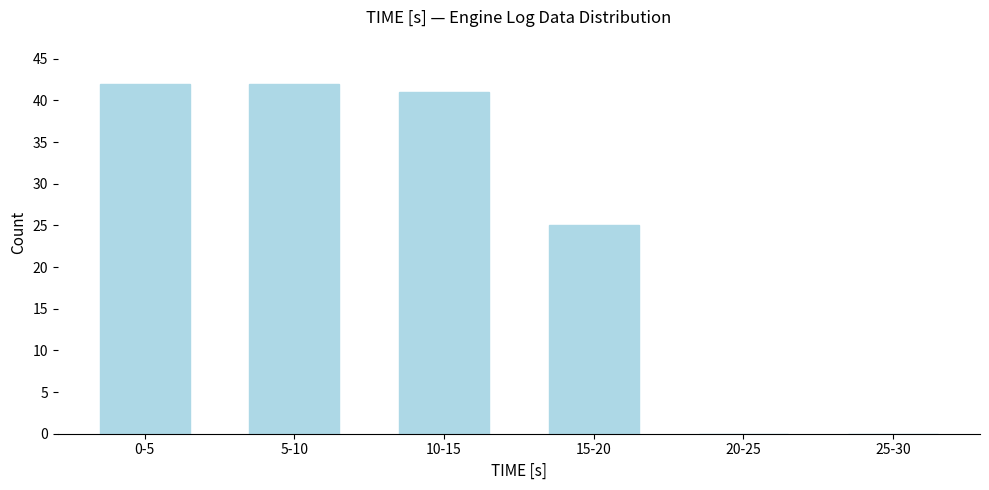

Reading right to left, list all the values displayed in this chart.

25-30=0	20-25=0	15-20=25	10-15=41	5-10=42	0-5=42